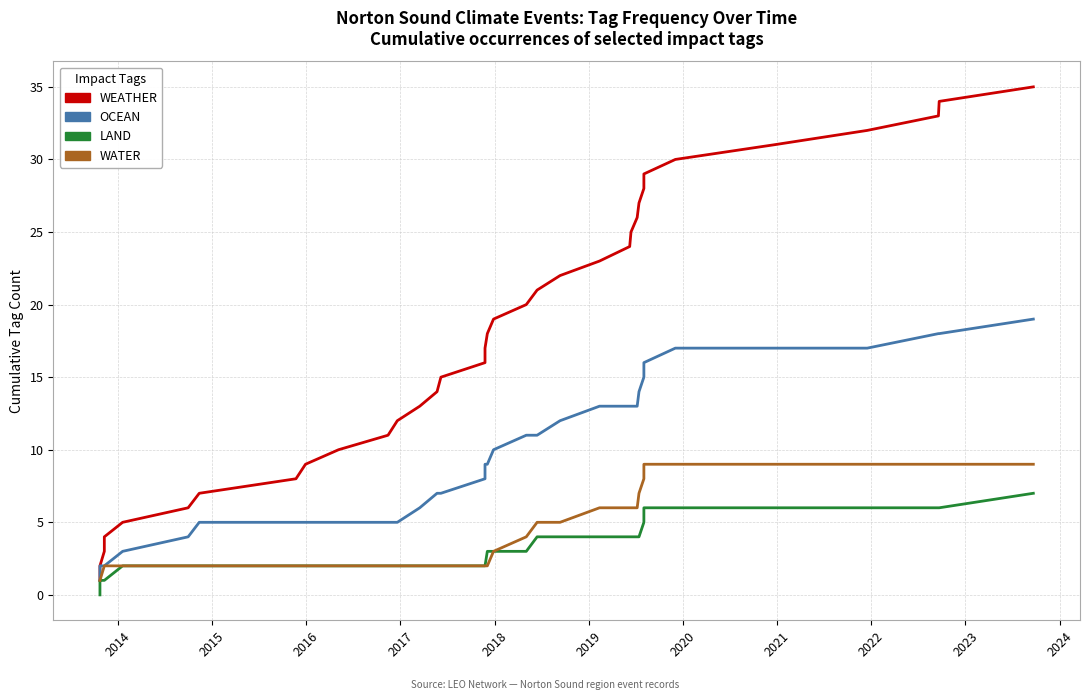

True or false: WEATHER and LAND cross at least once.

False